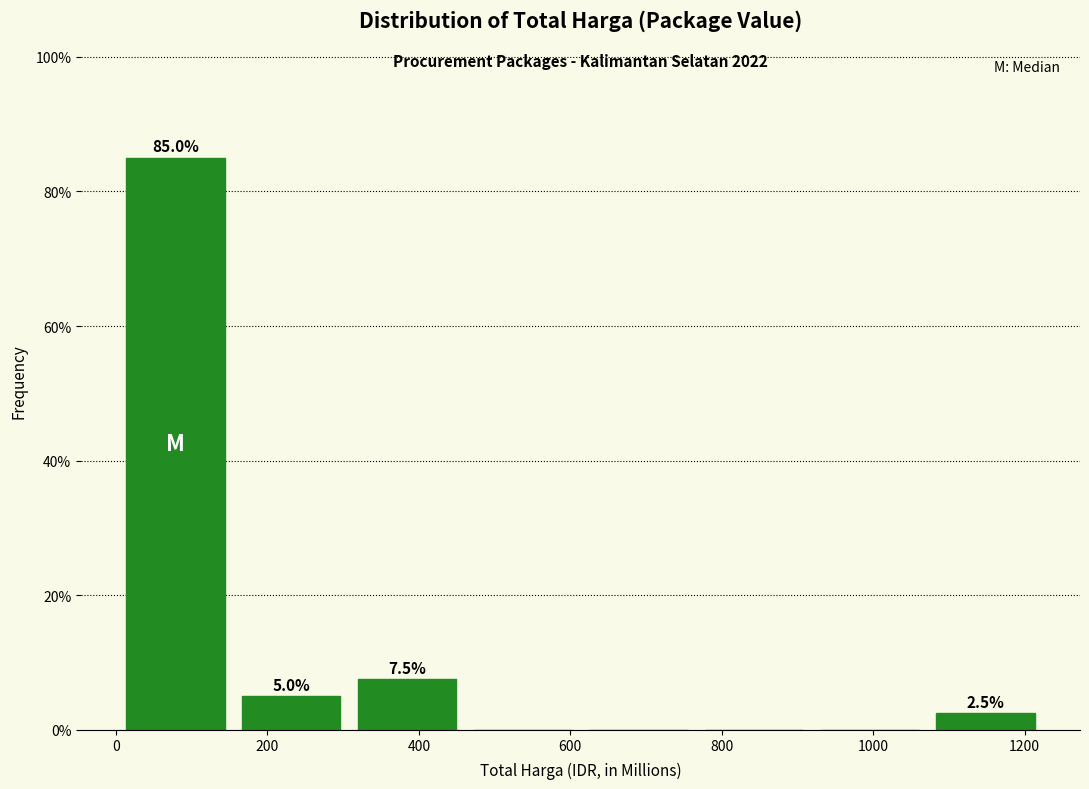

Over which range of the x-axis is the bar tallest?

0 to 160